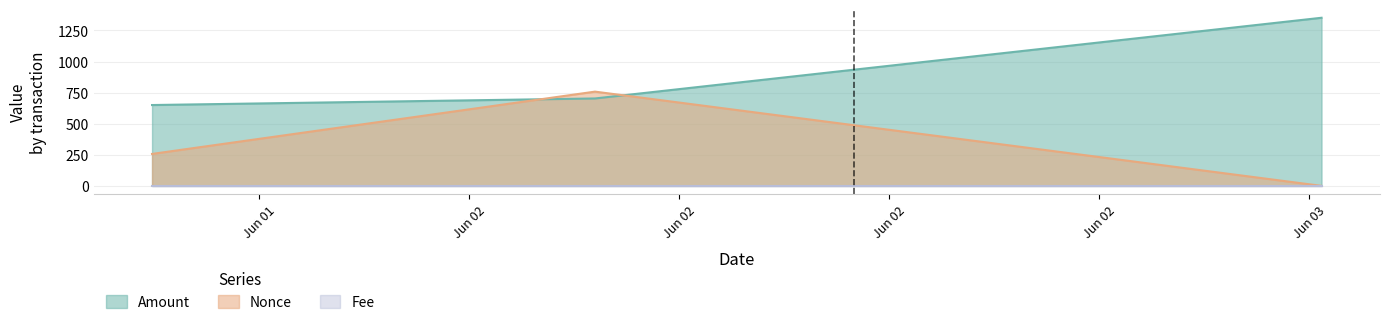

Which series has the largest total across all categories?

Amount